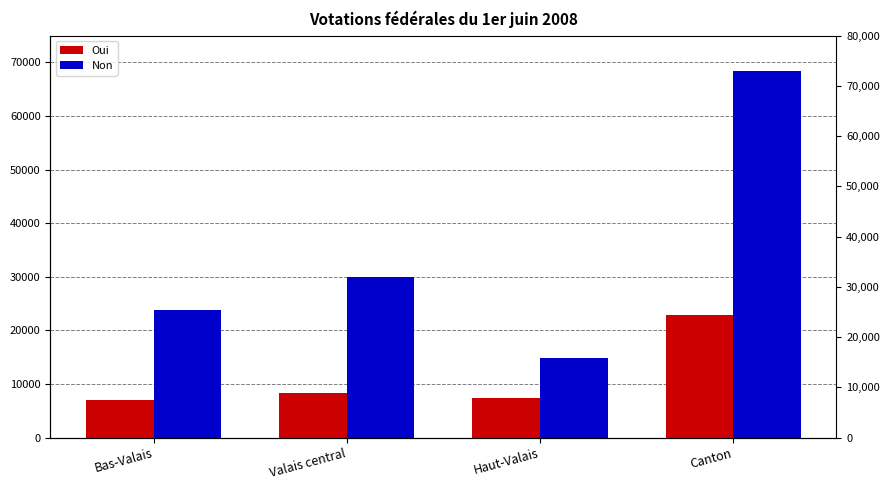

Which category has the lowest value across all series?

Bas-Valais